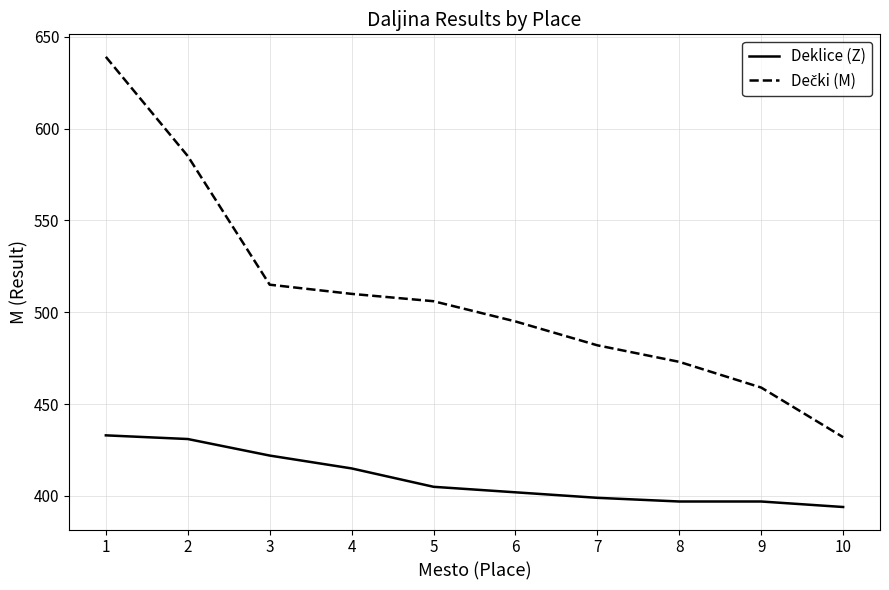

What is the difference between the highest and lowest values at 9?

62